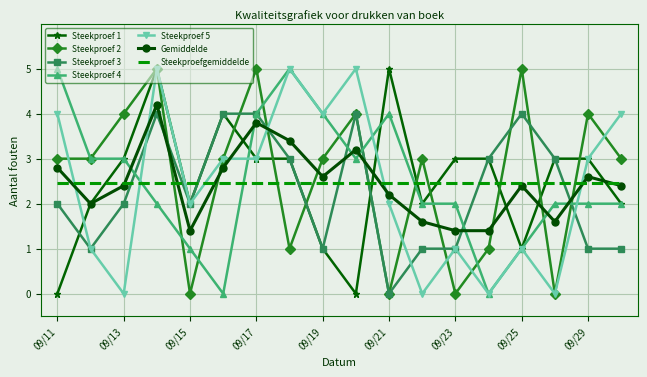

What is the greatest value displayed?

5.0